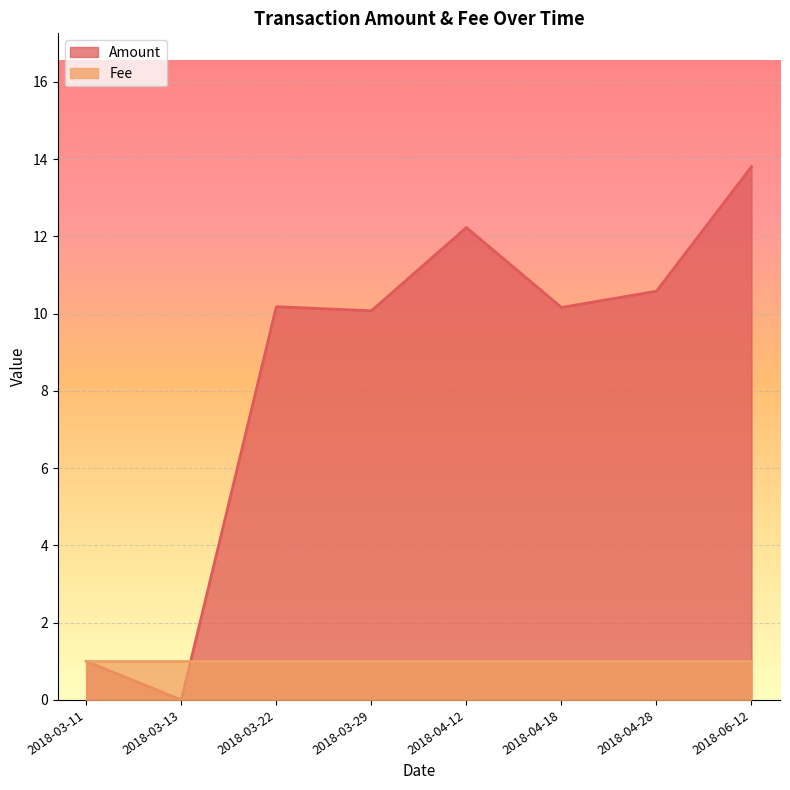

The value of Amount at 2018-03-29 is 13.8. True or false?

False